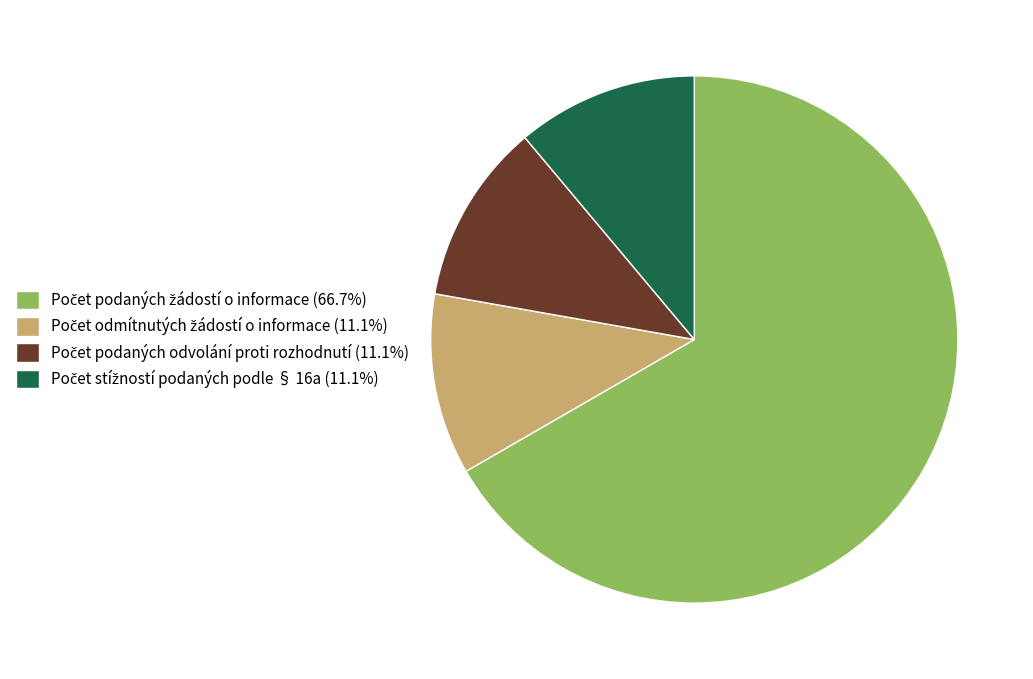

Is there any slice that represents more than half of the pie?

Yes